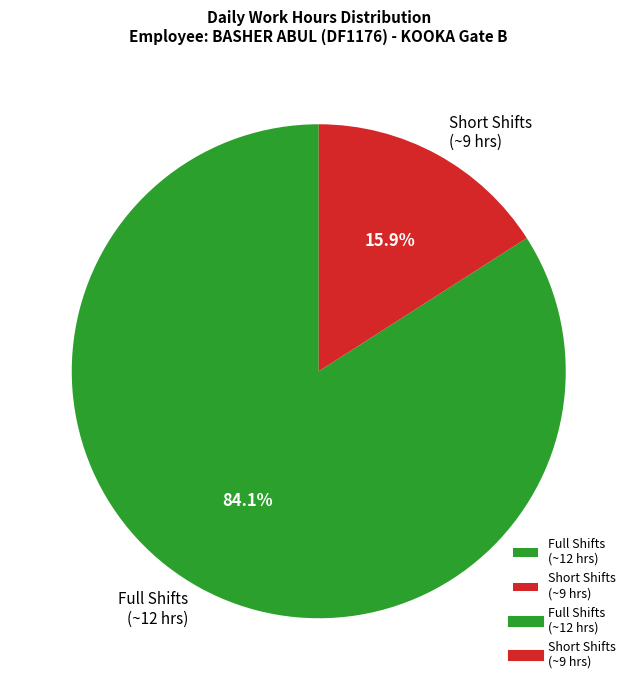

What portion of the pie excludes Full Shifts (~12 hrs)?

15.9%